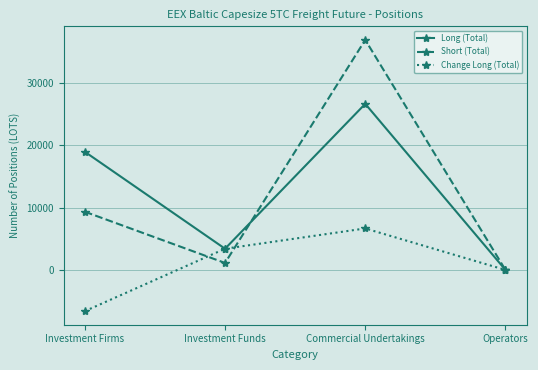

True or false: Short (Total) has a value of 9327.5 at Investment Firms.

True